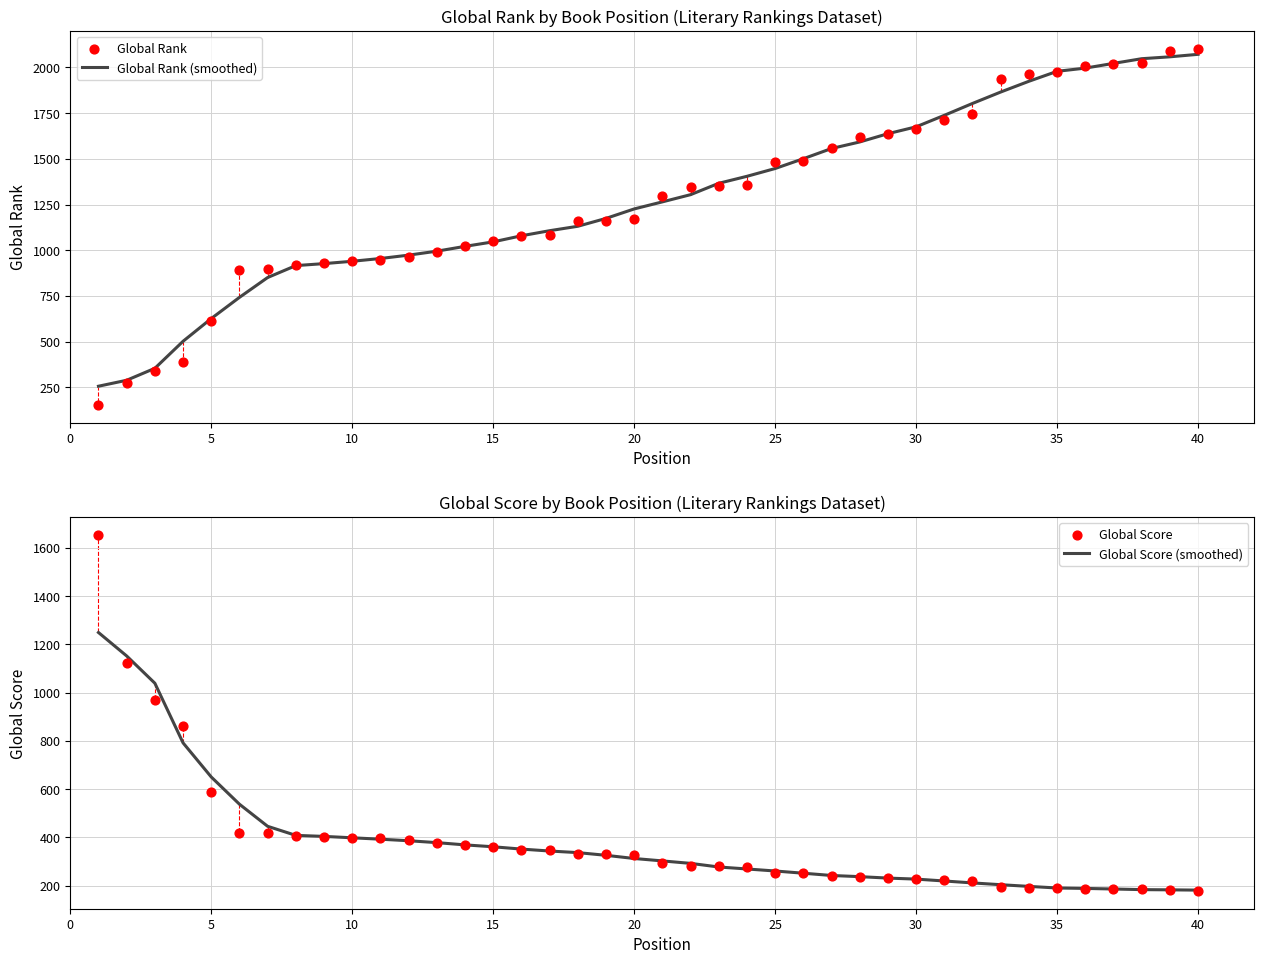

What is the lowest value of the Global Rank (smoothed) series?

256.7